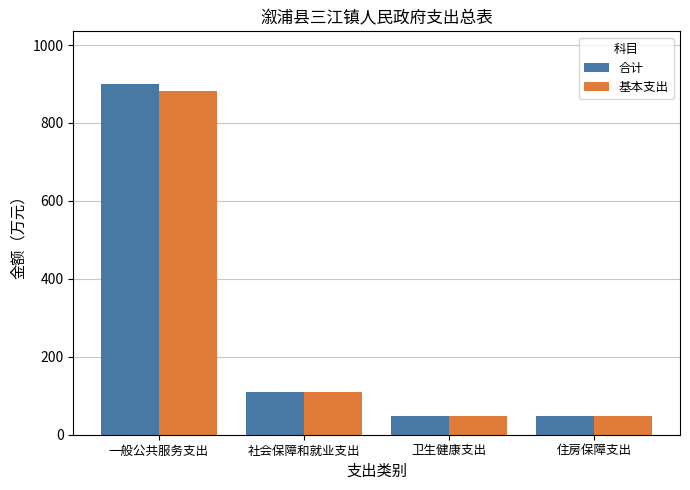

What is the label of the 2nd bar from the left?

社会保障和就业支出